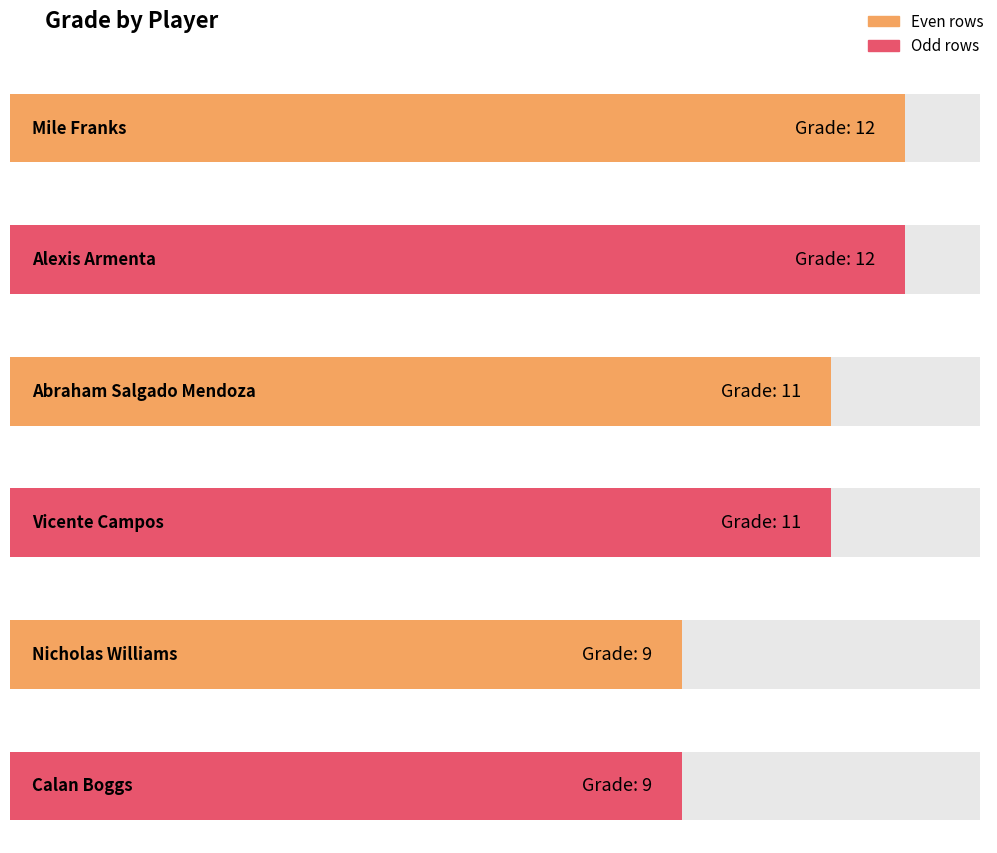

What position from the right is Mile Franks?

6